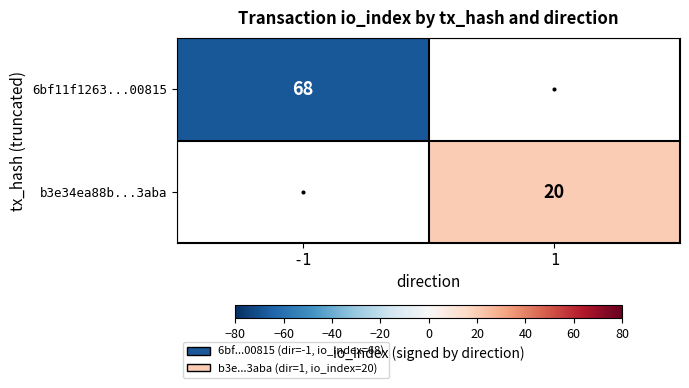

At which label is b3e34ea88b...3aba closest to 10?

-1